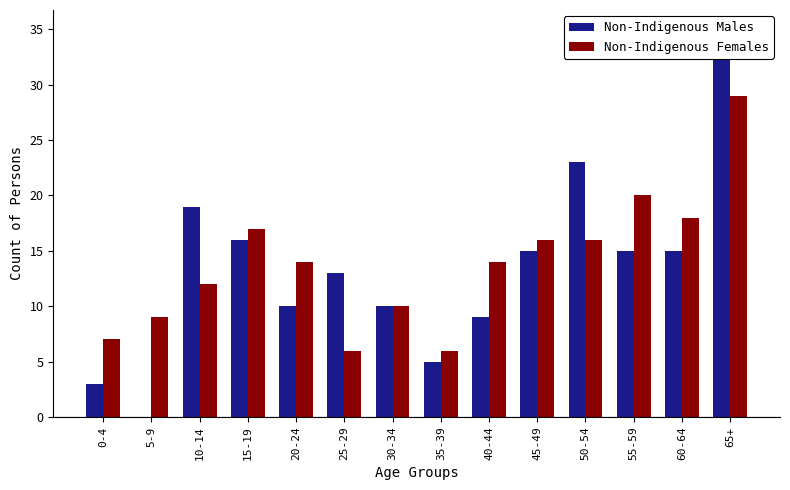

Rank the series by their average value, from highest to lowest.

Non-Indigenous Females, Non-Indigenous Males